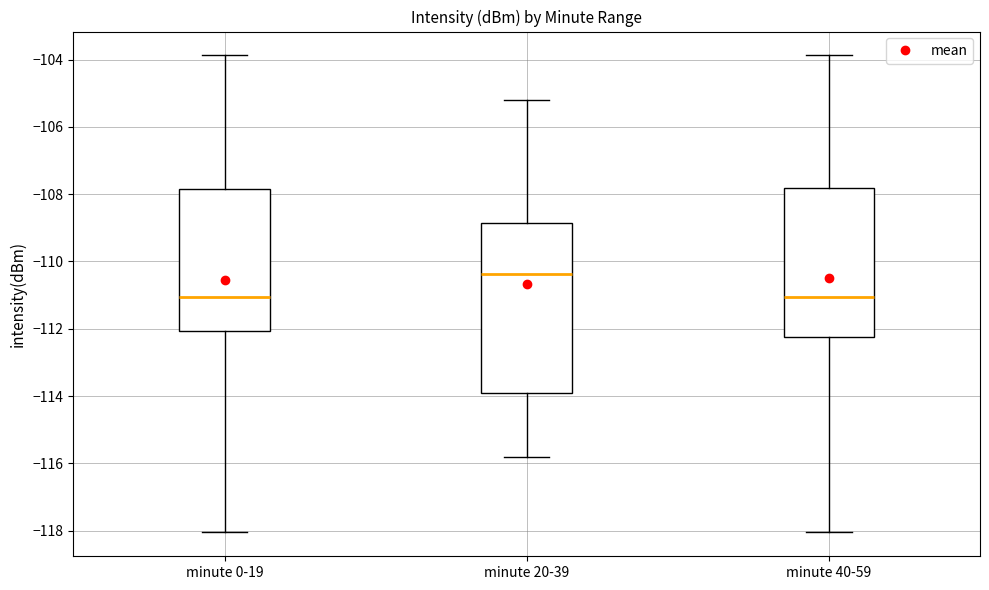

Reading left to right, read every box against the y-axis: the position of its median line, the range the box covers, and the ends of its whiskers. The values are not printed on the chart, so give them approximately, as read against the axis.

minute 0-19: median -111.0, box -112.0 to -107.8, whiskers -118.0 to -103.8
minute 20-39: median -110.4, box -114.0 to -108.8, whiskers -115.8 to -105.2
minute 40-59: median -111.0, box -112.2 to -107.8, whiskers -118.0 to -103.8